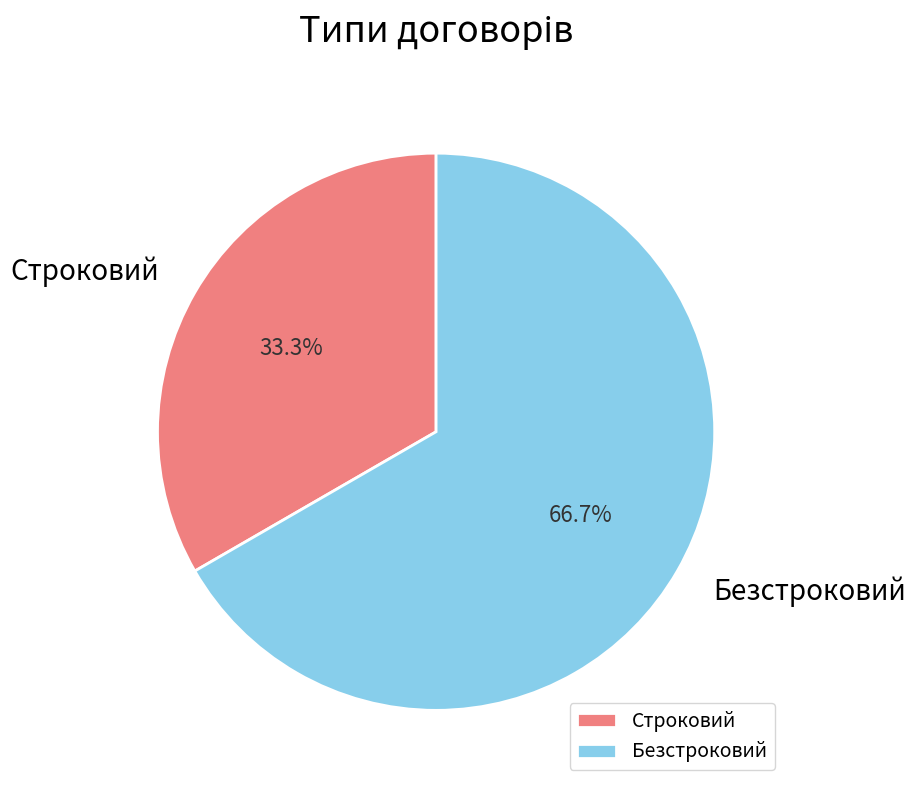

Approximately how many times larger is the value at Строковий compared to Безстроковий?

0.5